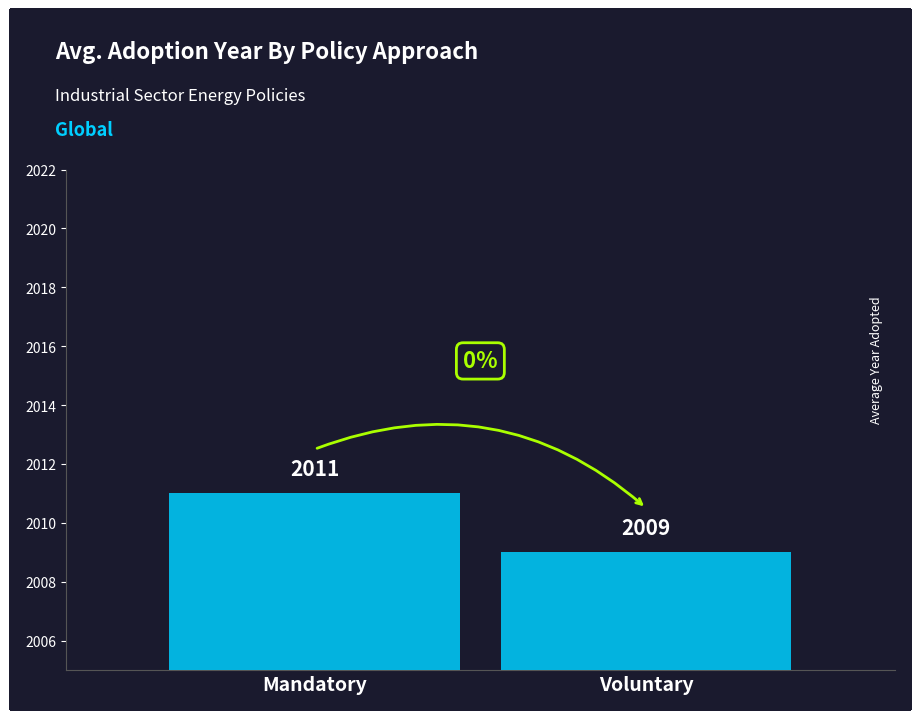

What position from the right is Voluntary?

1